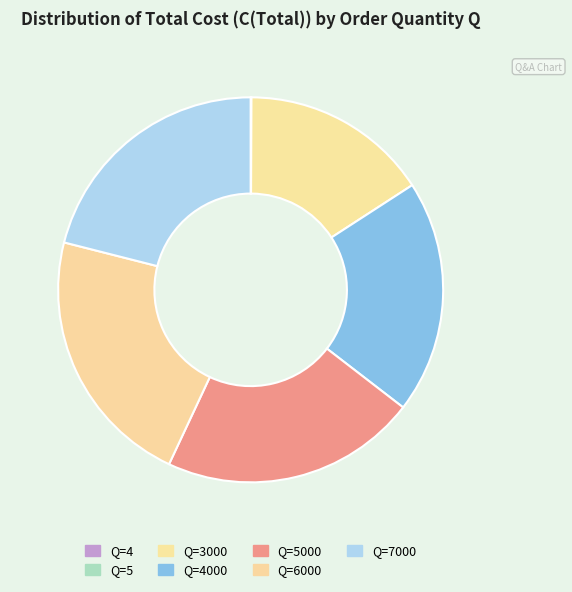

Rank the categories by value from highest to lowest.

Q=6000, Q=5000, Q=7000, Q=4000, Q=3000, Q=5, Q=4